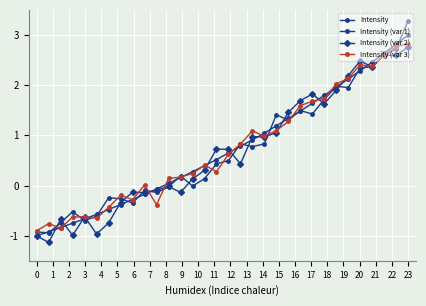

Count the number of categories in the chart.

32